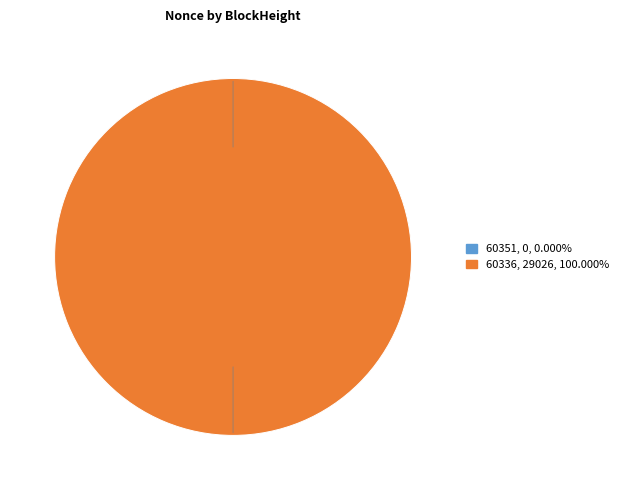

Combined, what portion of the pie is 60351 and 60336?

100.0%